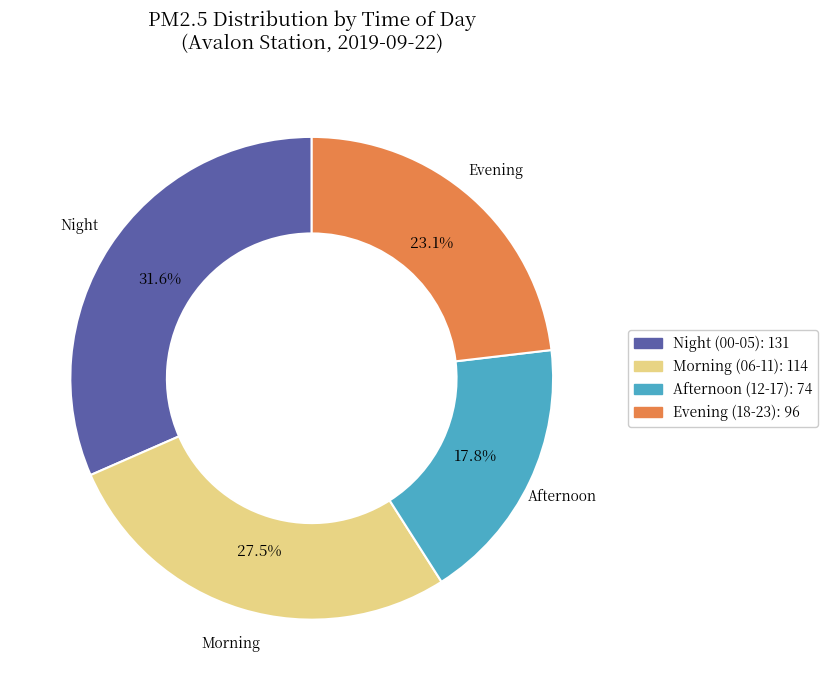

Is there any slice that represents more than half of the pie?

No